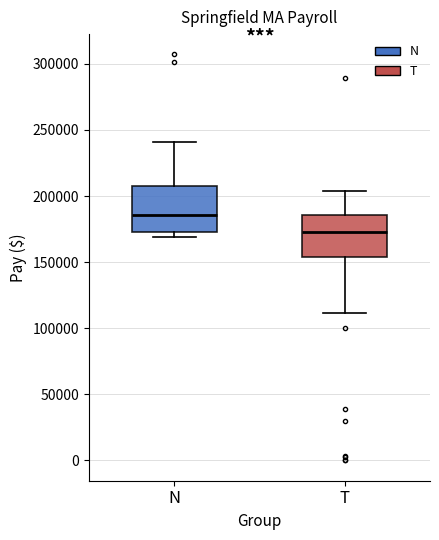

Reading left to right, transcribe this box plot: for each box, give where its median line is, the range the box spans, and where its two whiskers end, as read against the y-axis. The values are not printed on the chart, so give them approximately, as read against the axis.

N: median 185000, box 175000 to 205000, whiskers 170000 to 240000
T: median 175000, box 155000 to 185000, whiskers 110000 to 205000